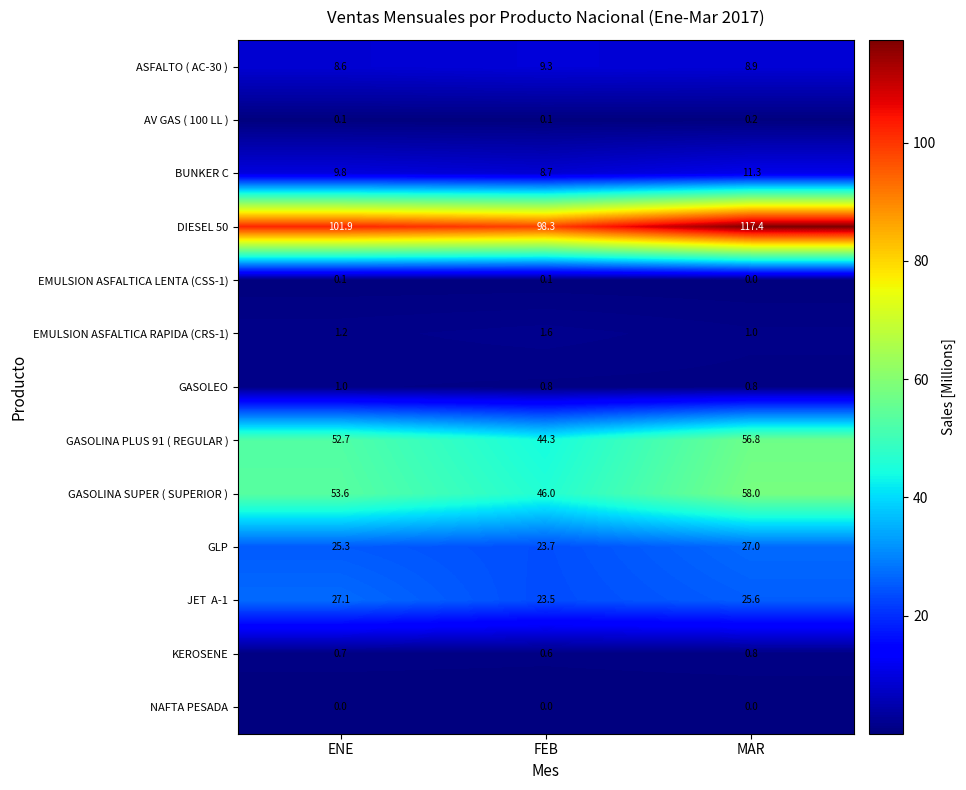

True or false: GASOLINA SUPER ( SUPERIOR ) has a value of 92.7 at ENE.

False